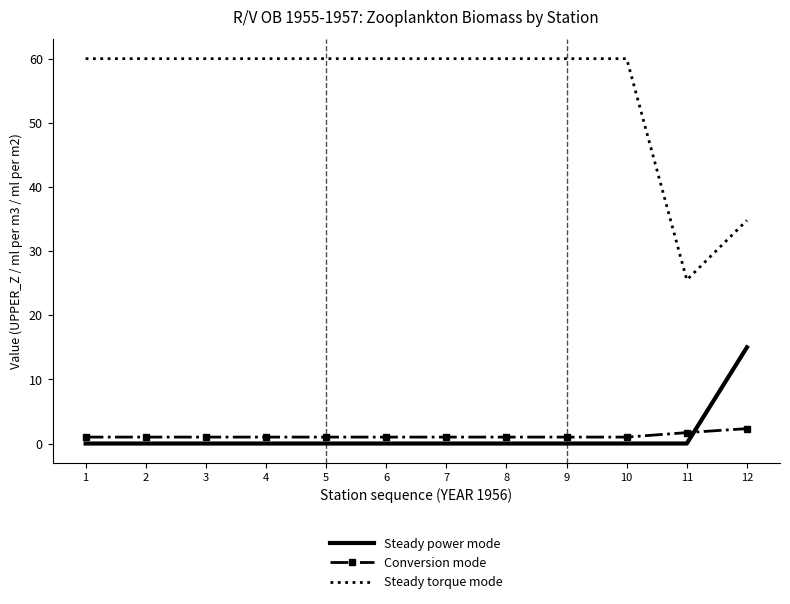

What is the difference between the maximum and minimum values in the Conversion mode series?

1.3